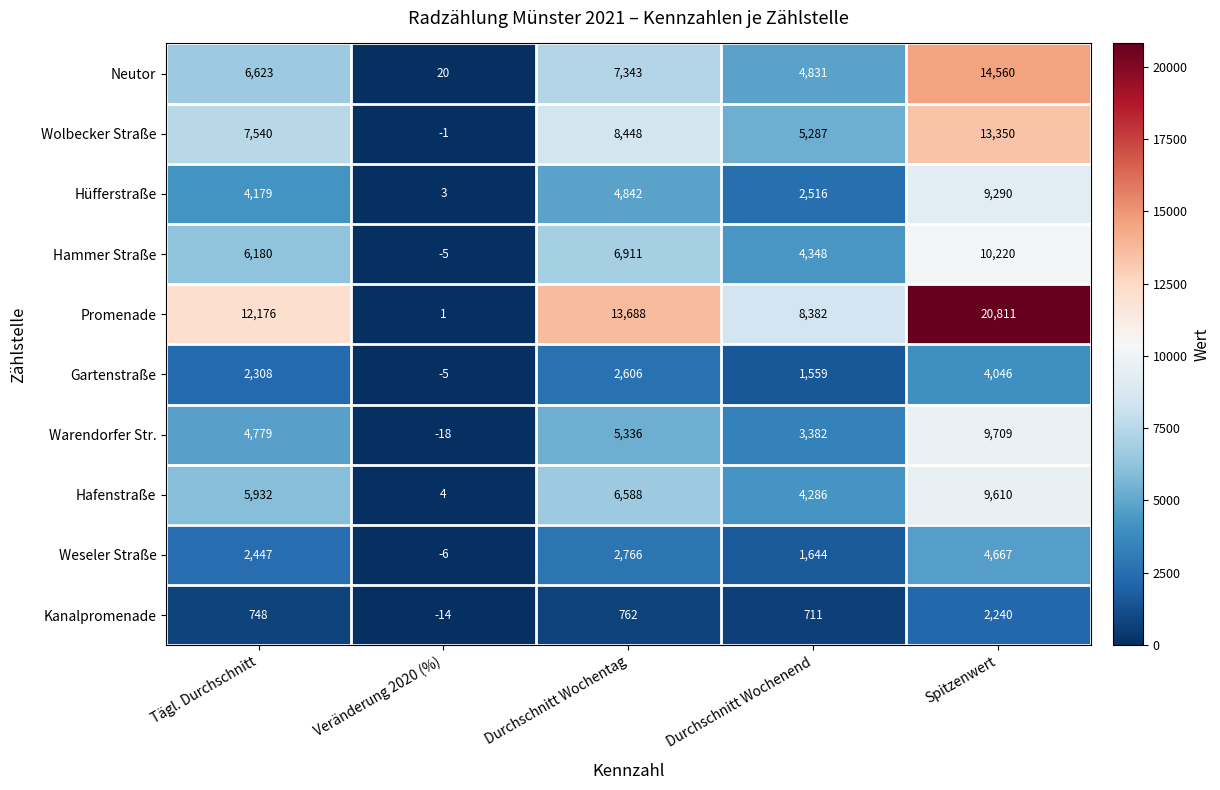

List the labels in order of Gartenstraße value, smallest first.

Veränderung 2020 (%), Durchschnitt Wochenend, Tägl. Durchschnitt, Durchschnitt Wochentag, Spitzenwert